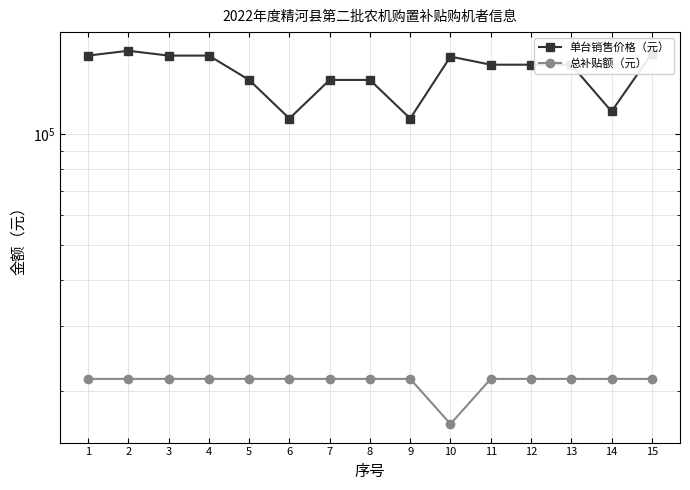

The value of 单台销售价格（元） at 5 is 87882. True or false?

False